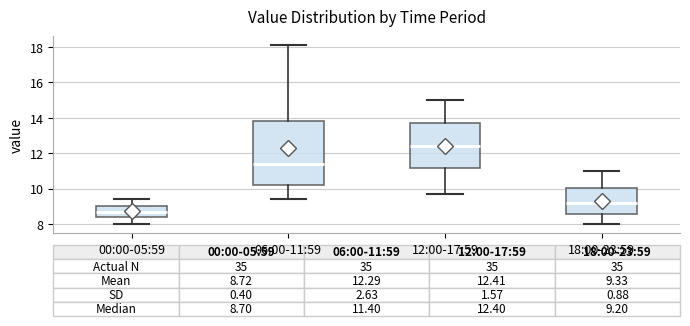

Which box is the tallest, from its lower edge to its upper edge?

06:00-11:59